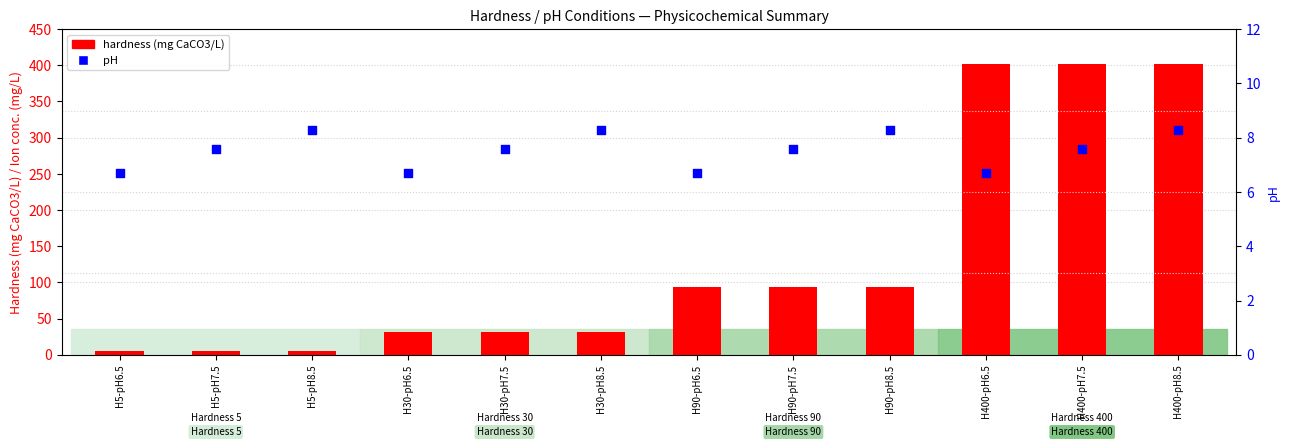

Which series contains the highest Y value?

hardness